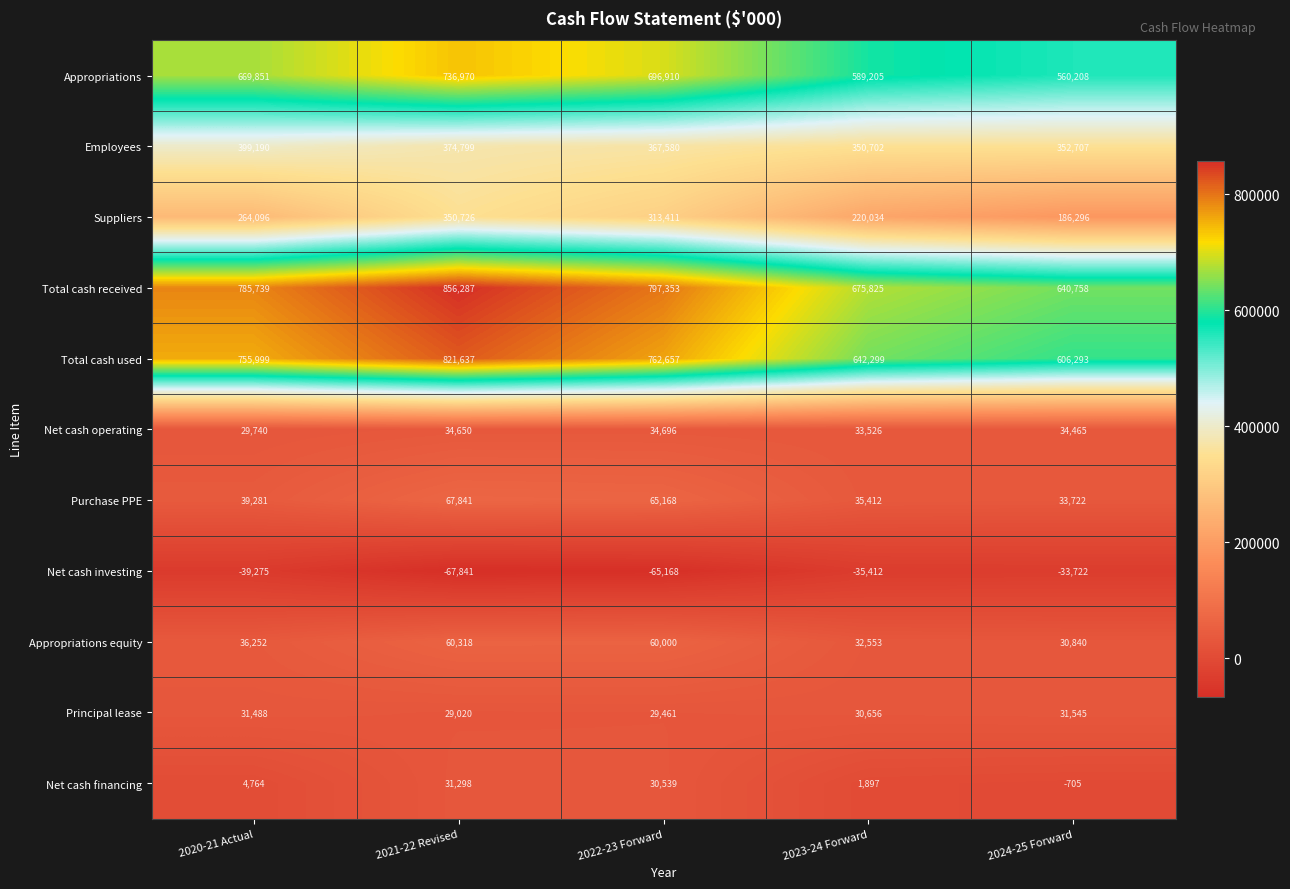

Which category has the highest value across all series?

2021-22 Revised